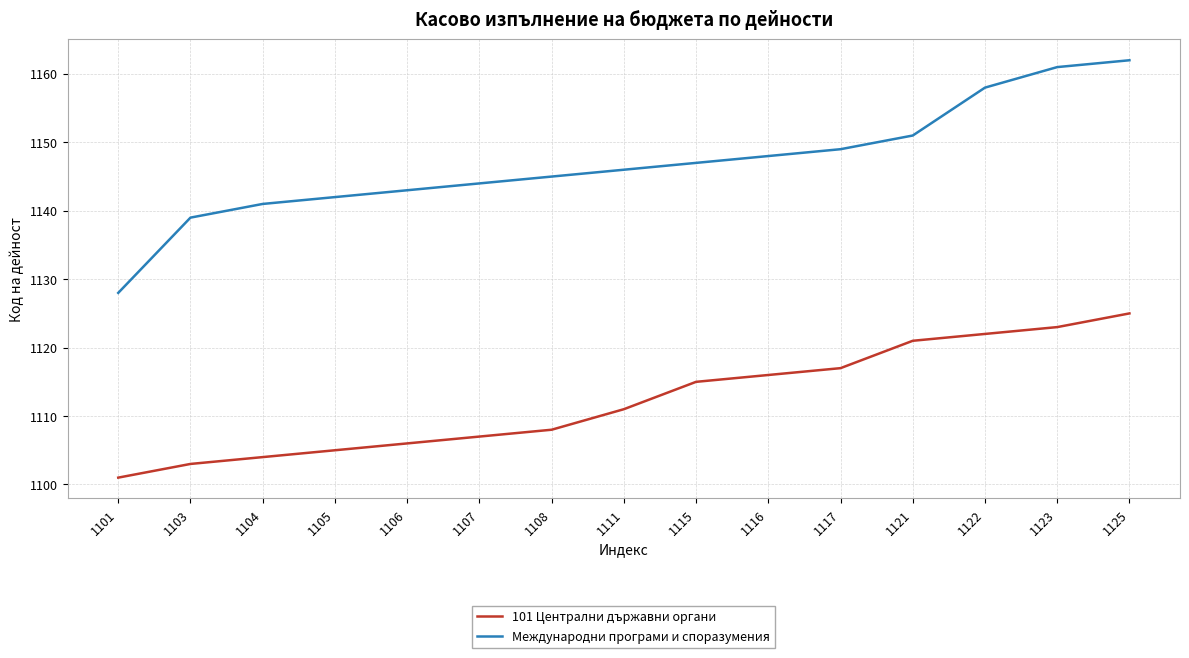

True or false: Международни програми и споразумения and 101 Централни държавни органи cross at least once.

False